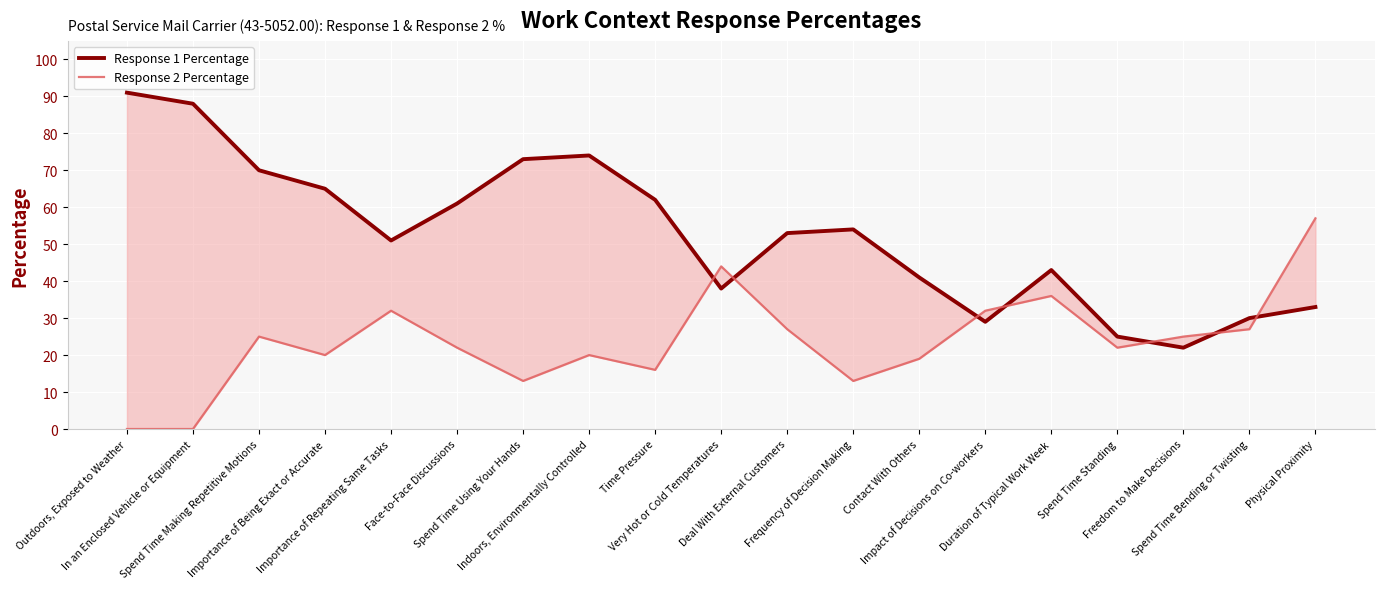

Which label corresponds to the smallest value in the chart?

Outdoors, Exposed to Weather